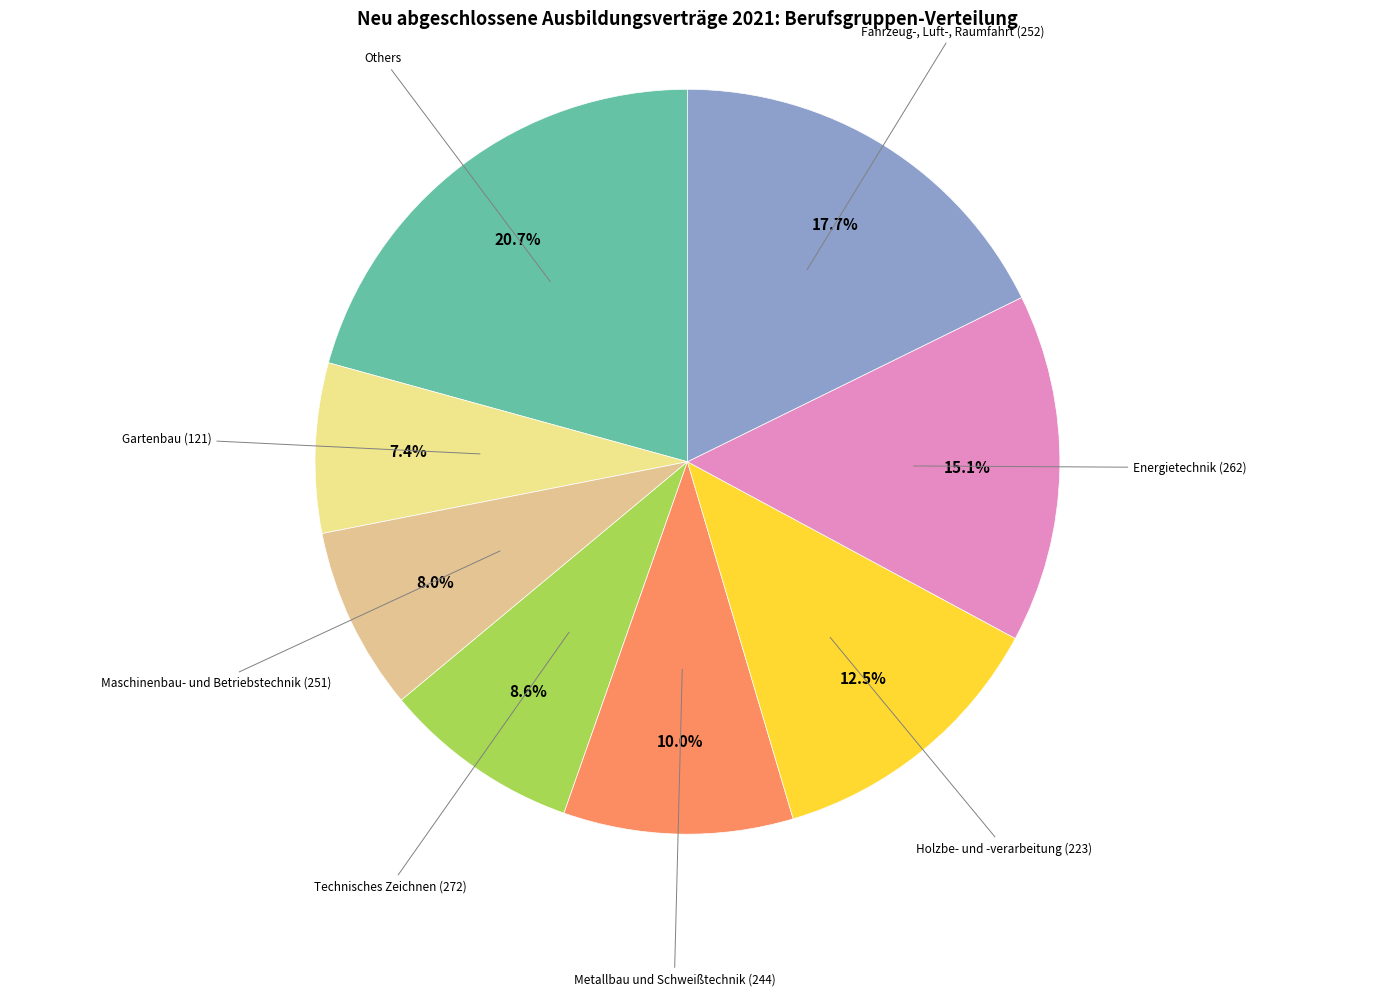

Count the number of slices in the pie.

8